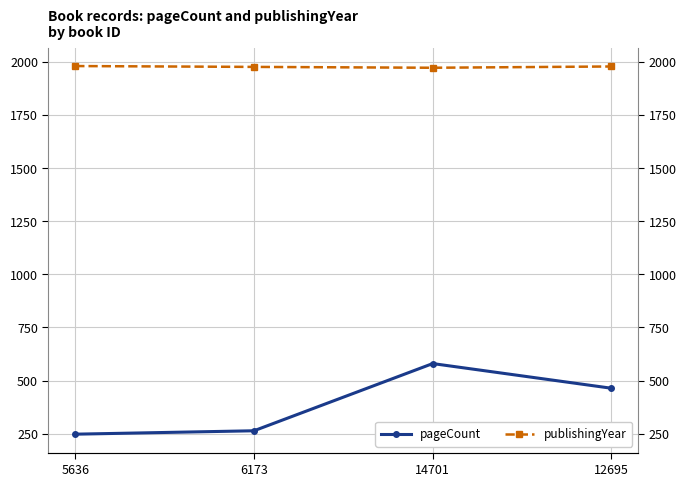

What position from the left is 5636?

1